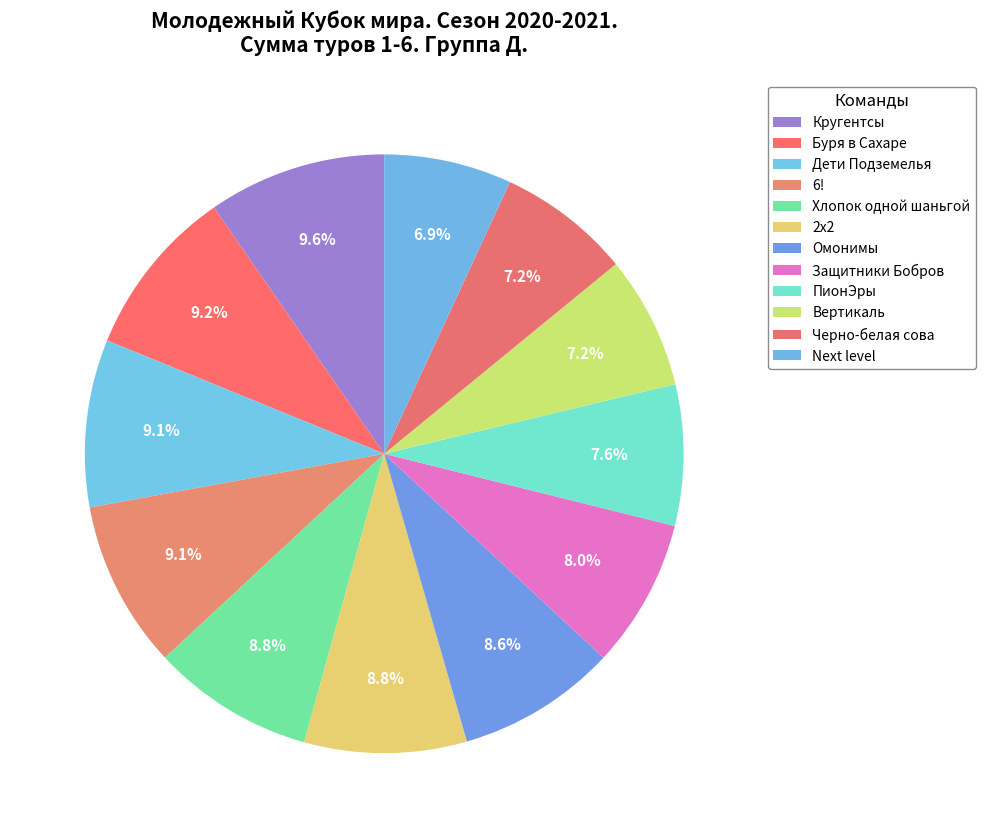

How many slices are in this pie chart?

12